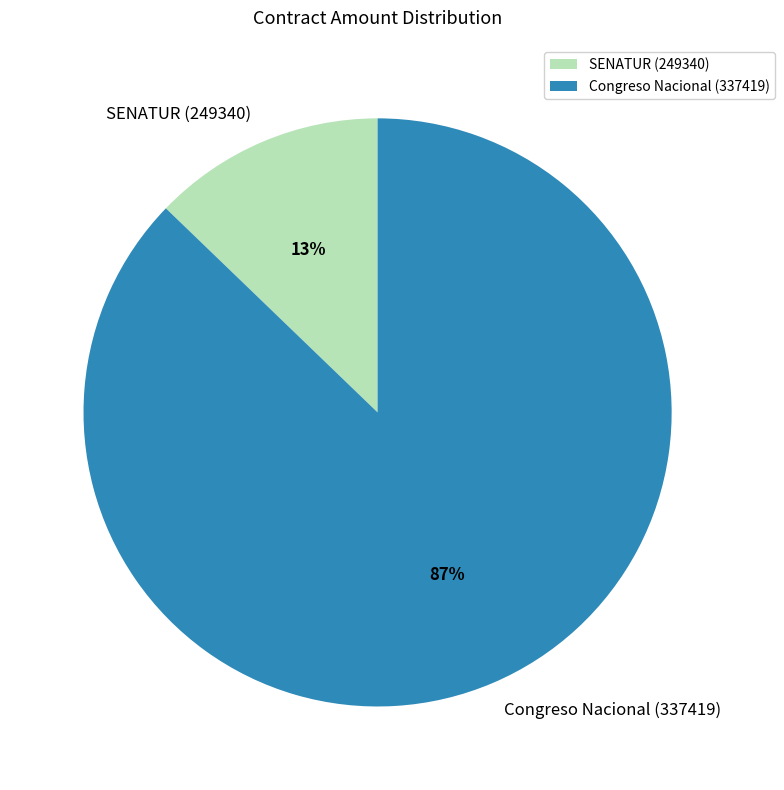

What percentage is the Congreso Nacional (337419) slice, to the nearest percent?

87%